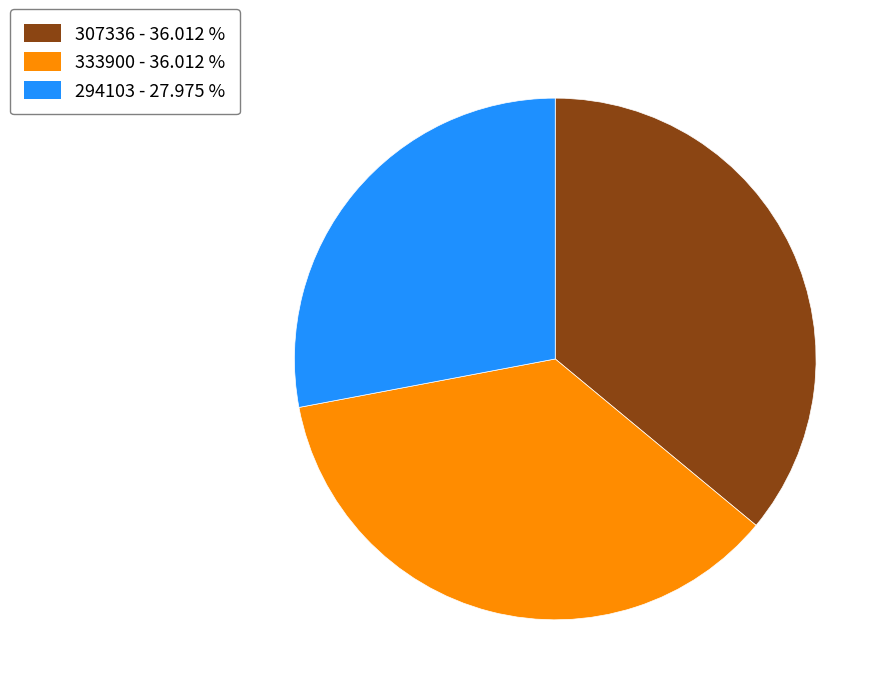

The 294103 slice represents 41% of the pie. True or false?

False